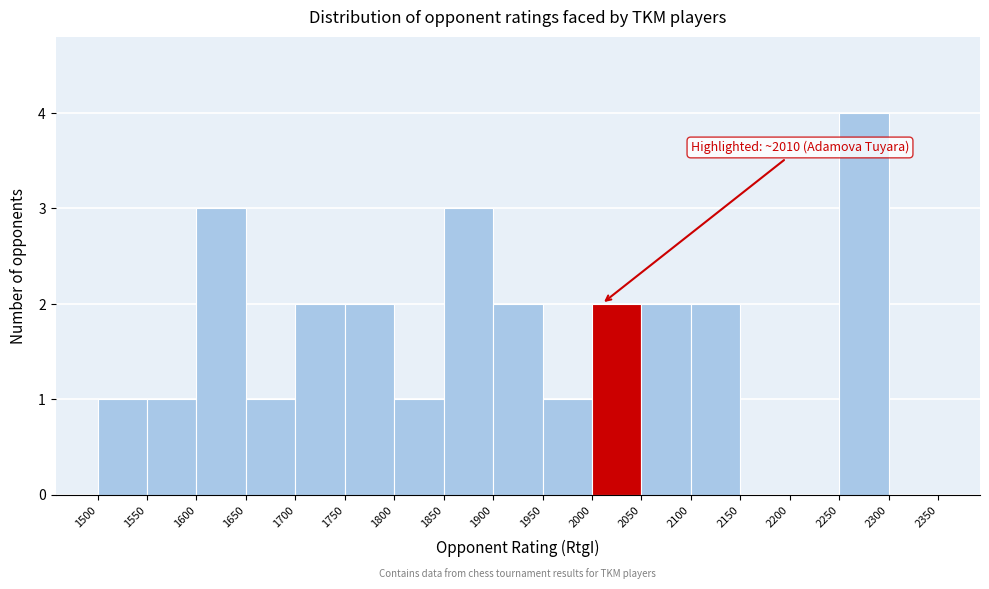

Over which range of the x-axis is the bar tallest?

2250 to 2300